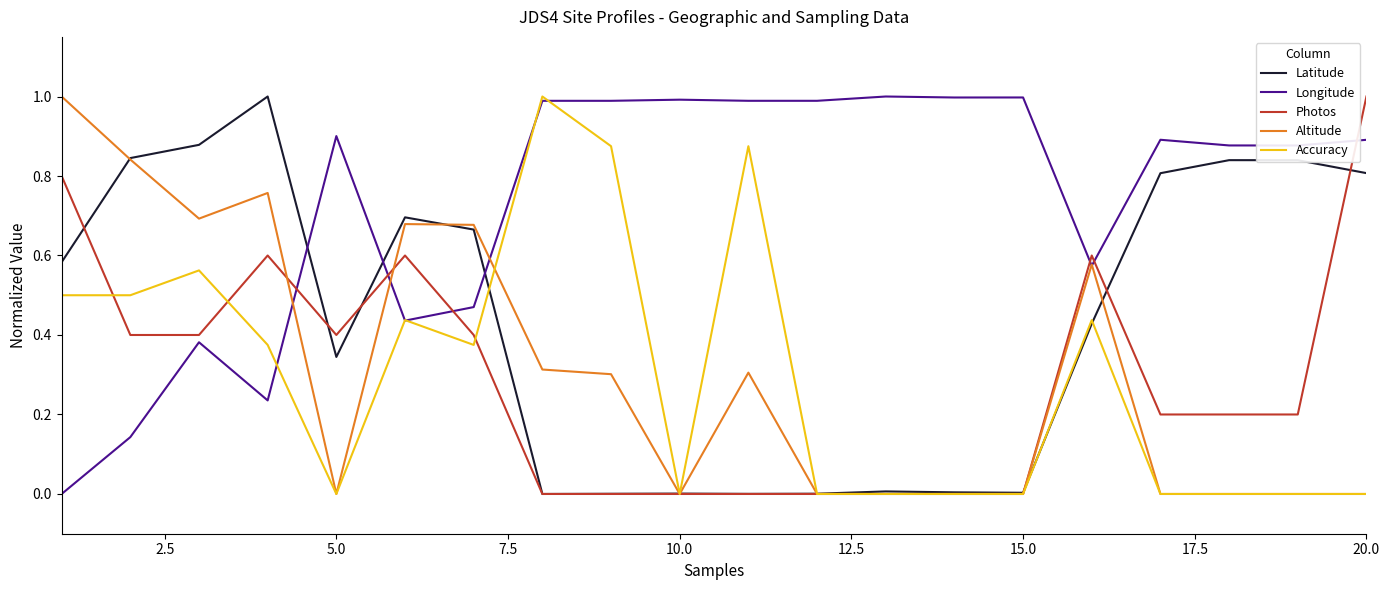

Which series has the largest total across all categories?

Longitude